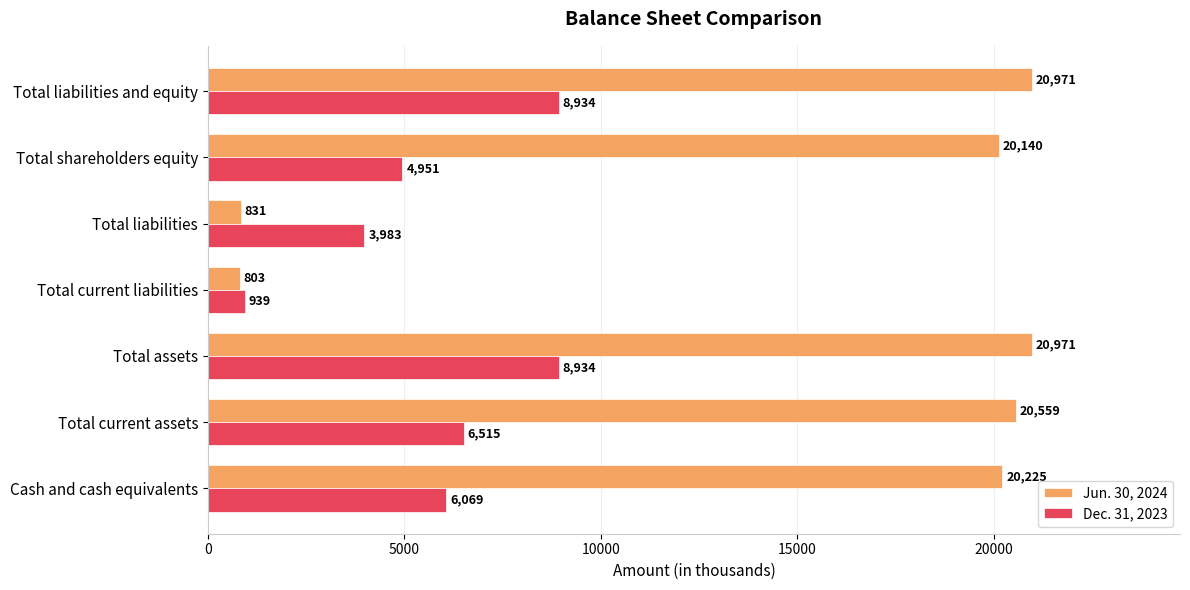

List the series in order of their overall mean, lowest first.

Dec. 31, 2023, Jun. 30, 2024